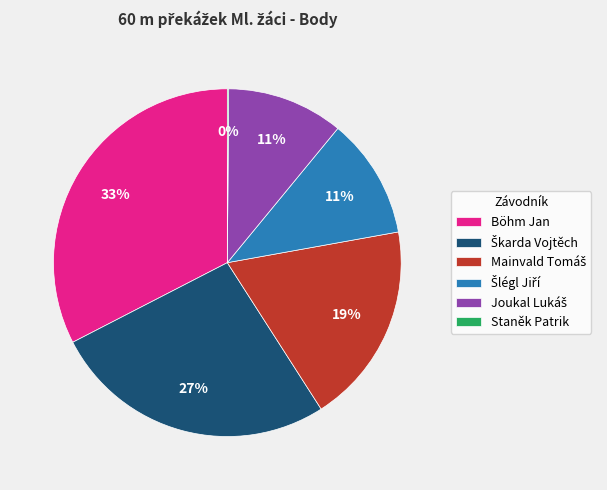

Does Böhm Jan account for over 50% of the chart?

No